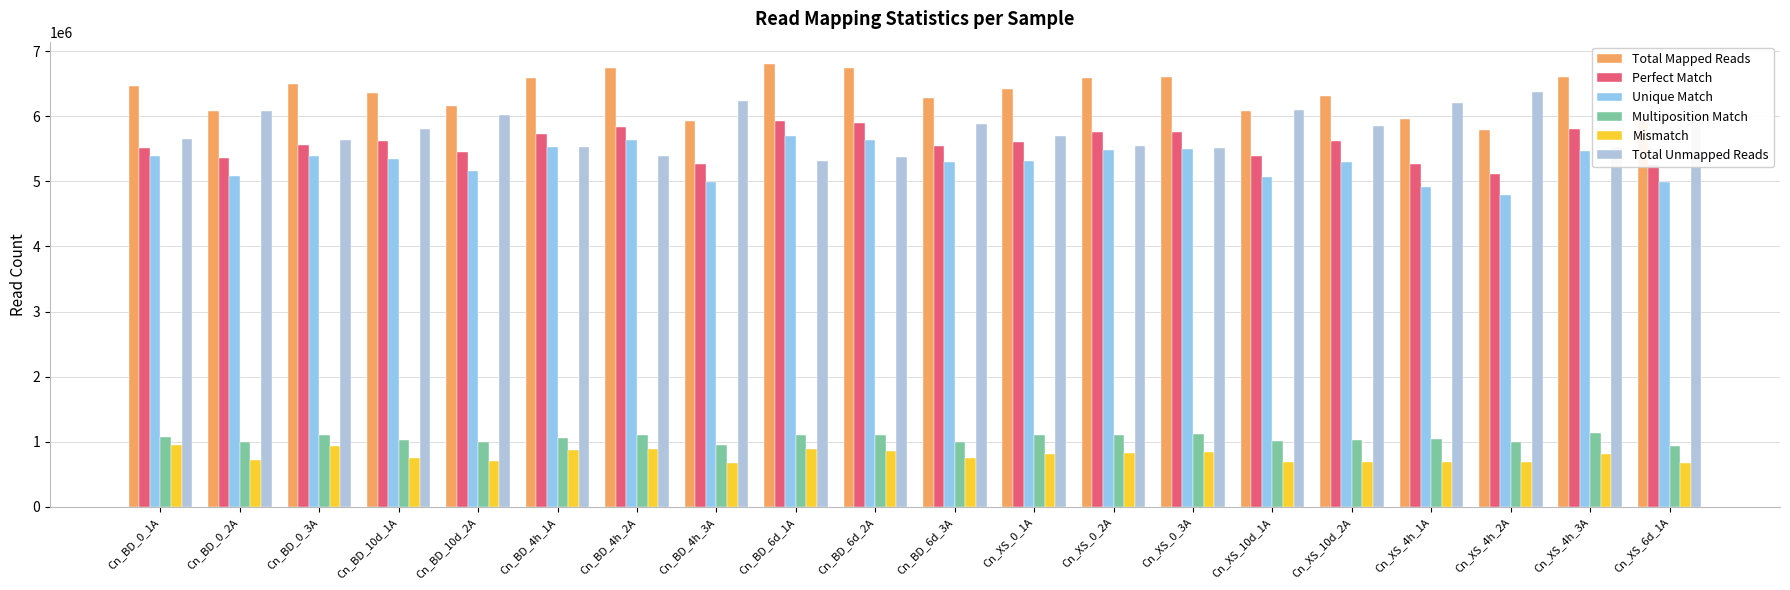

What value does the Total Unmapped Reads series have at Cn_BD_4h_2A?

5388386